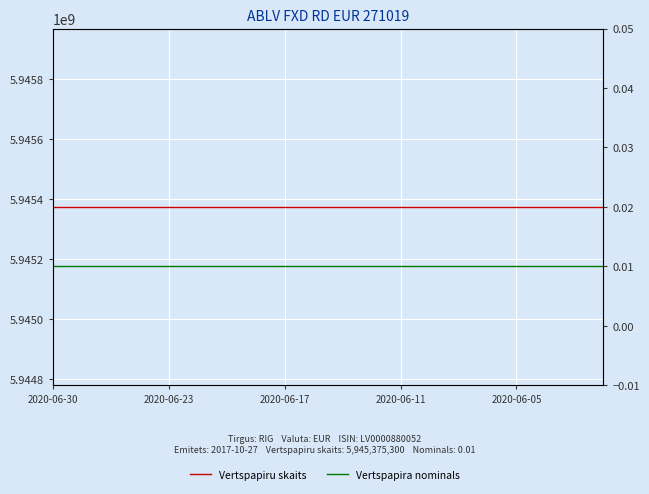

What are all the series names shown in the legend?

Vertspapiru skaits, Vertspapira nominals